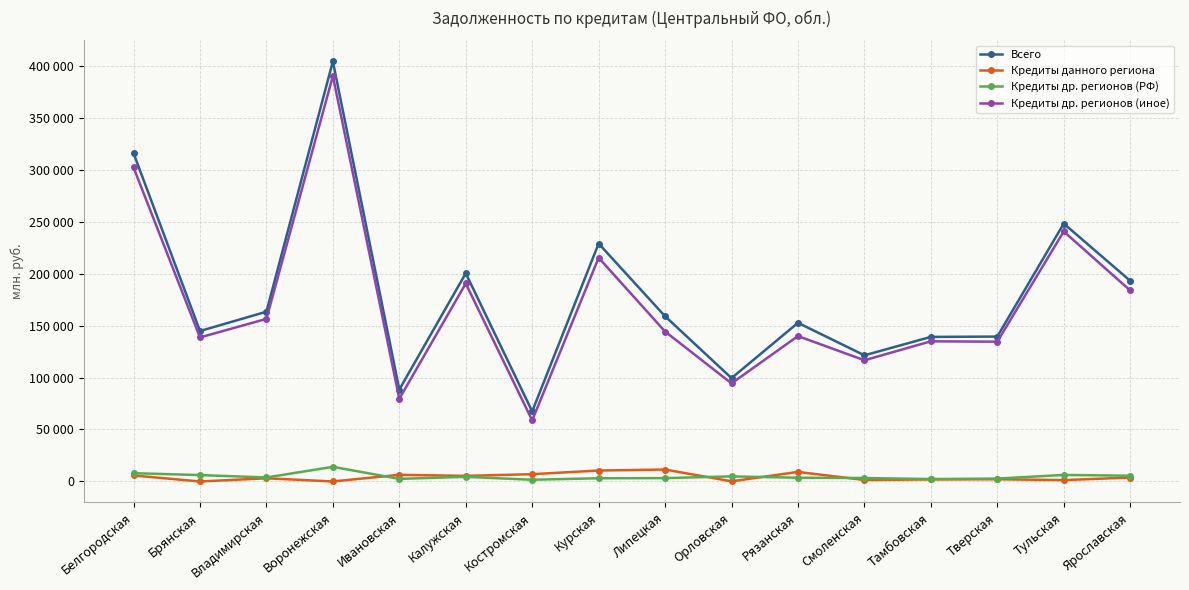

True or false: Кредиты др. регионов (иное) and Всего intersect in this chart.

False